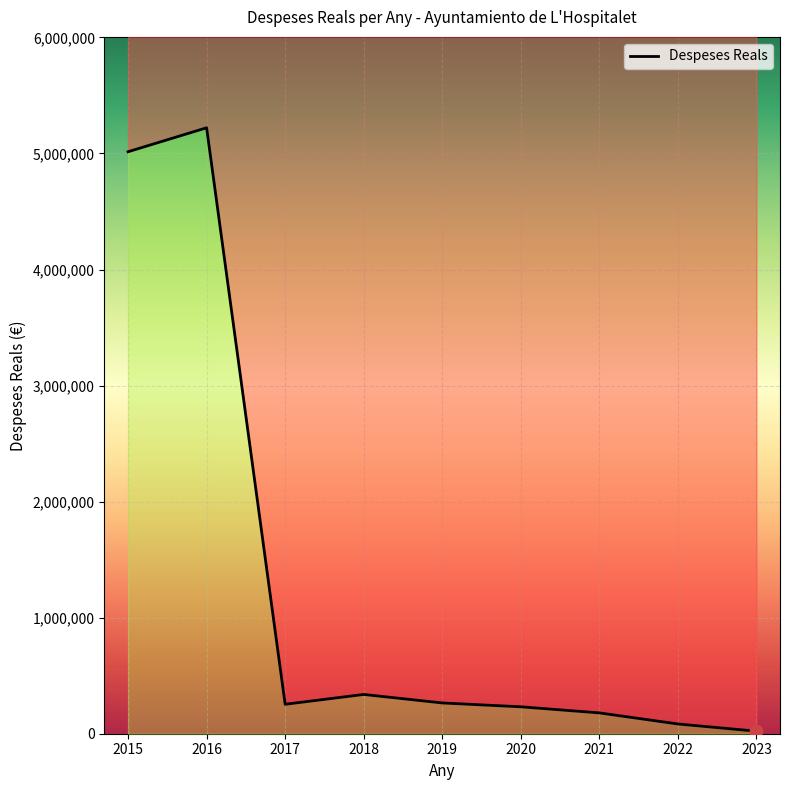

Between 2022 and 2020, which is larger?

2020